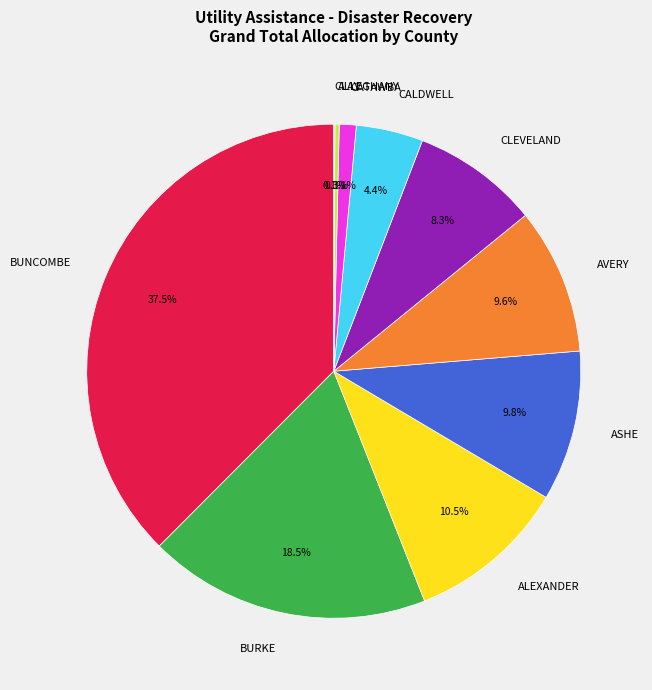

Combined, what portion of the pie is CALDWELL and ALEXANDER?

14.9%